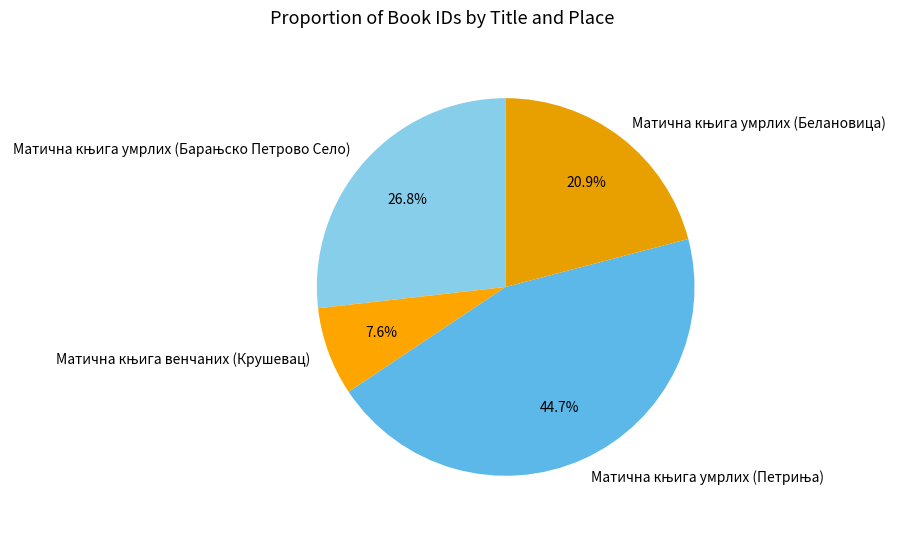

Is there any slice that represents more than half of the pie?

No